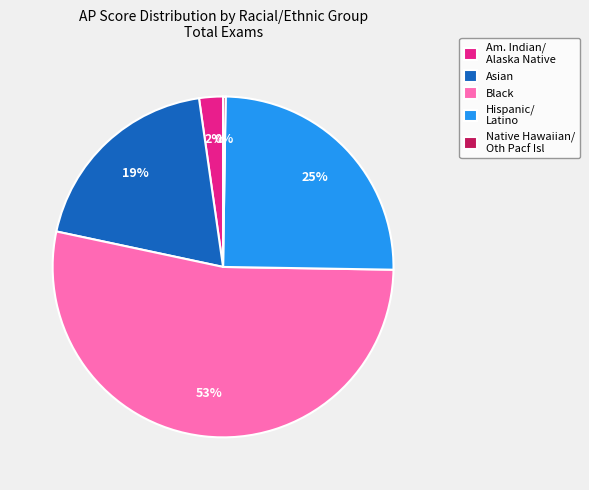

Is there a majority slice in this chart?

Yes